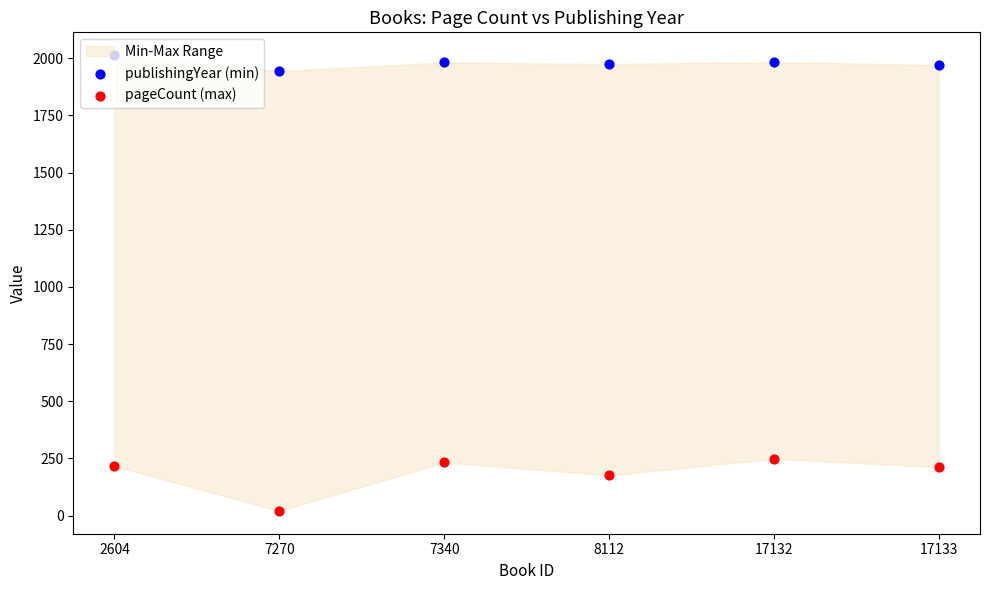

Which series has the largest total across all categories?

publishingYear (min)